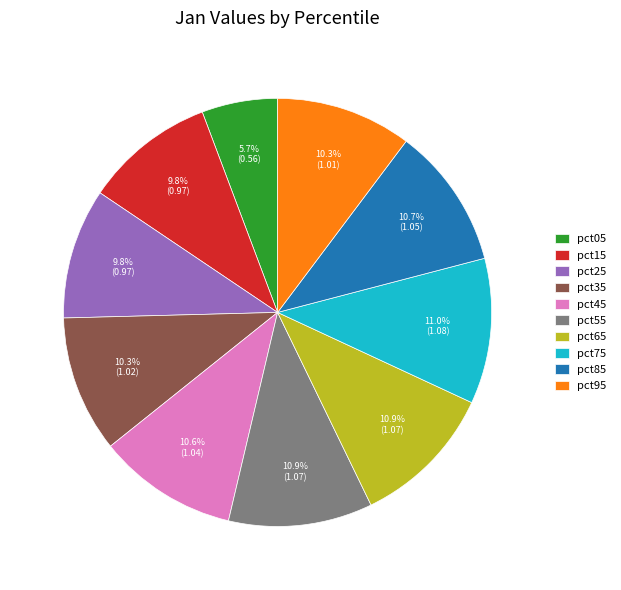

Between pct65 and pct15, which is larger?

pct65